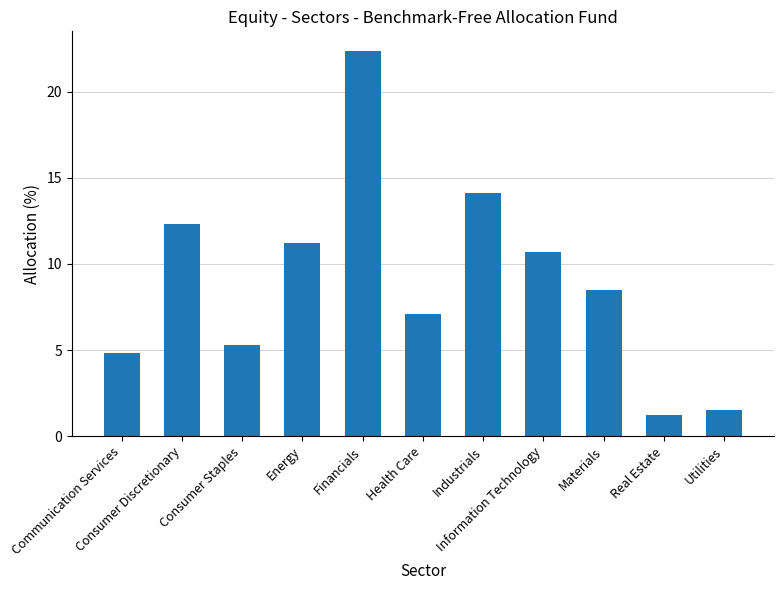

How many values exceed 8?

6